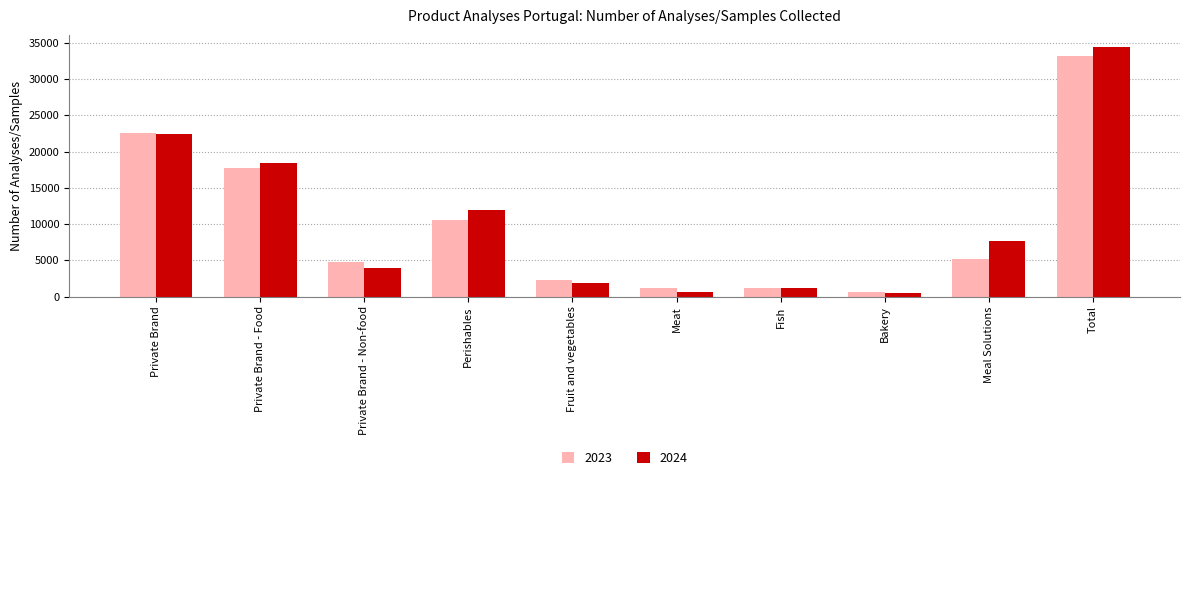

Which series has the widest spread of values?

2024